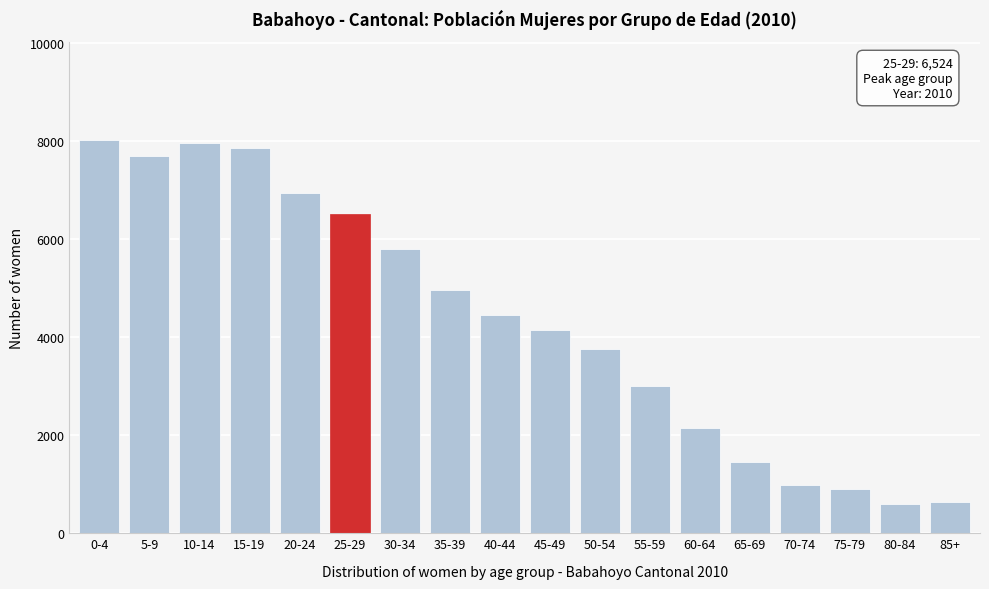

What is the change in value from 40-44 to 50-54?

-702